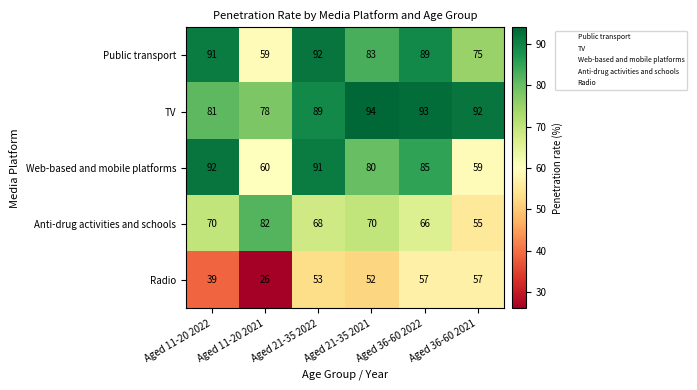

At how many categories does at least one series exceed 74?

6